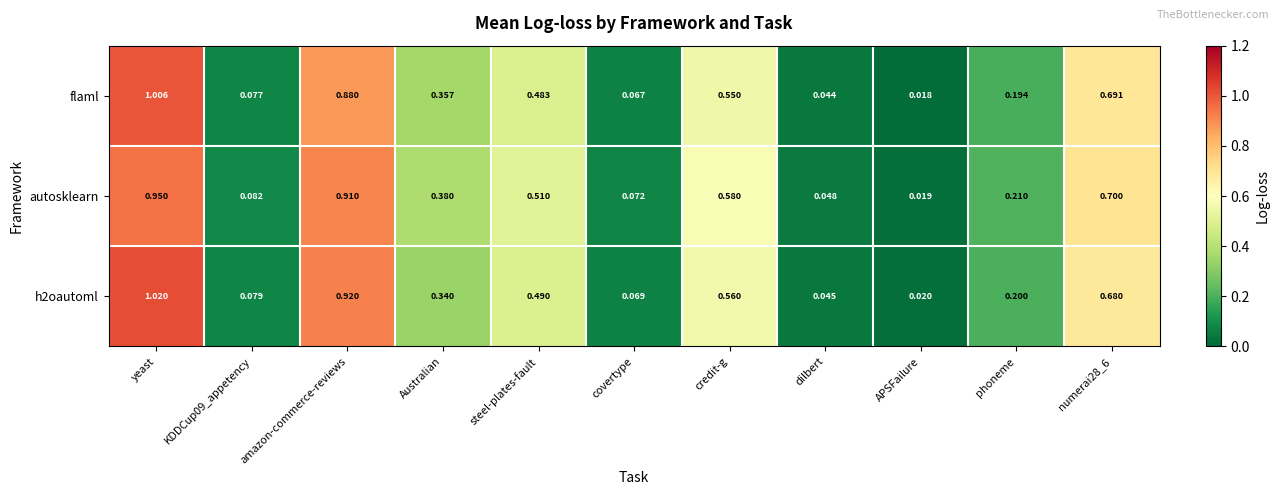

Which series has the largest total across all categories?

autosklearn